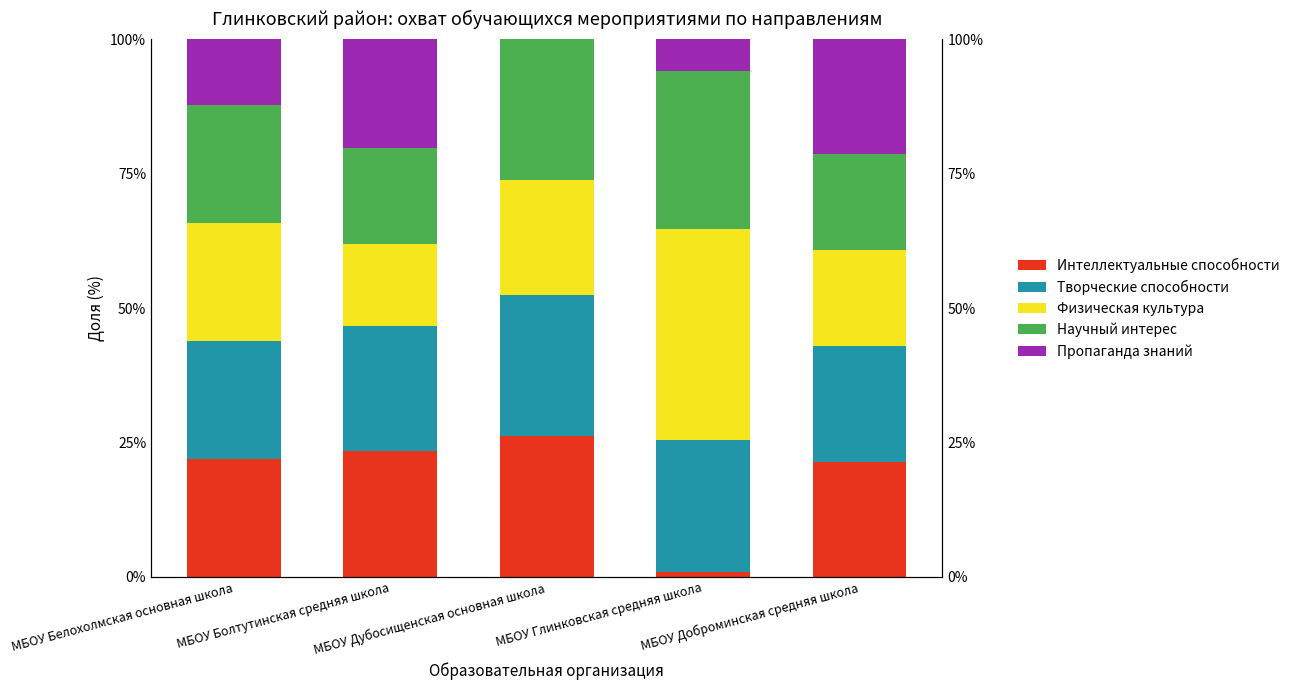

What is the greatest value displayed?

39.2